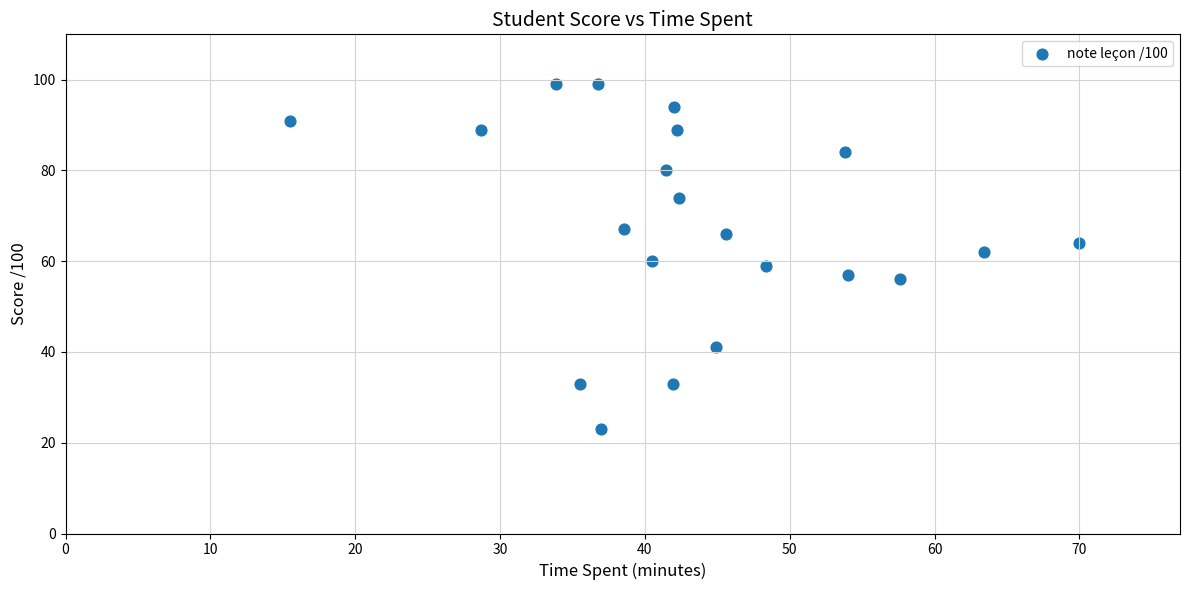

What is the range of Y values (max minus min)?

76